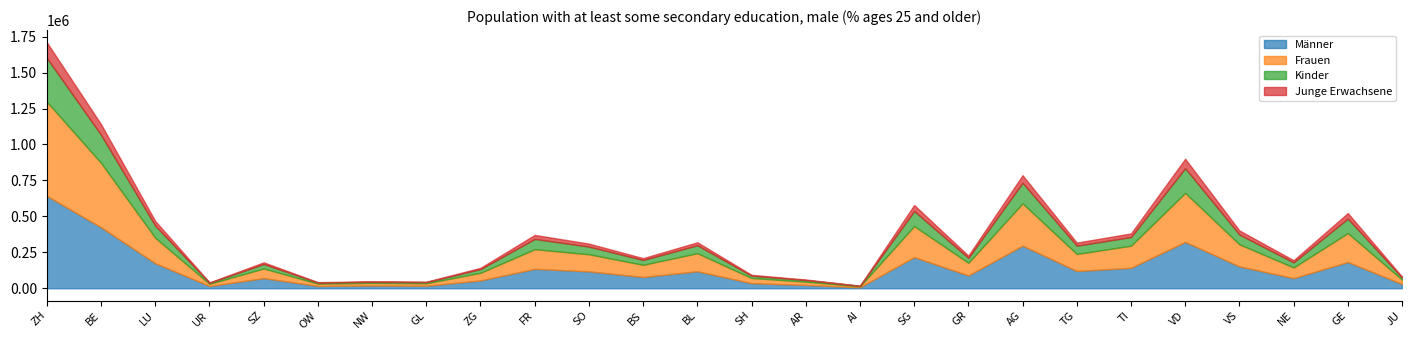

Which has a higher value, AI or GE?

GE